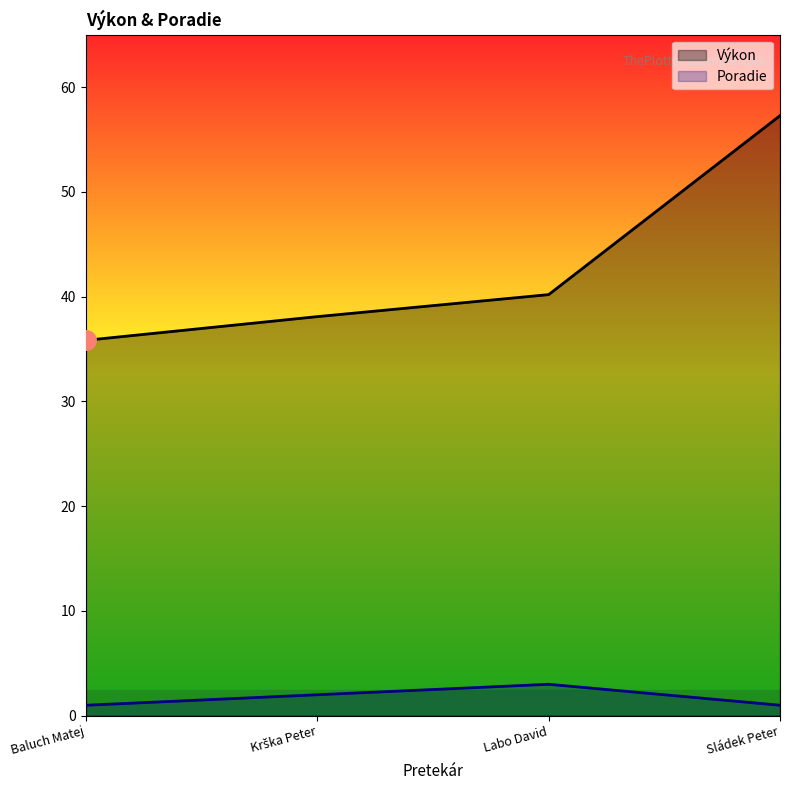

How many data points in Výkon are above 40?

2